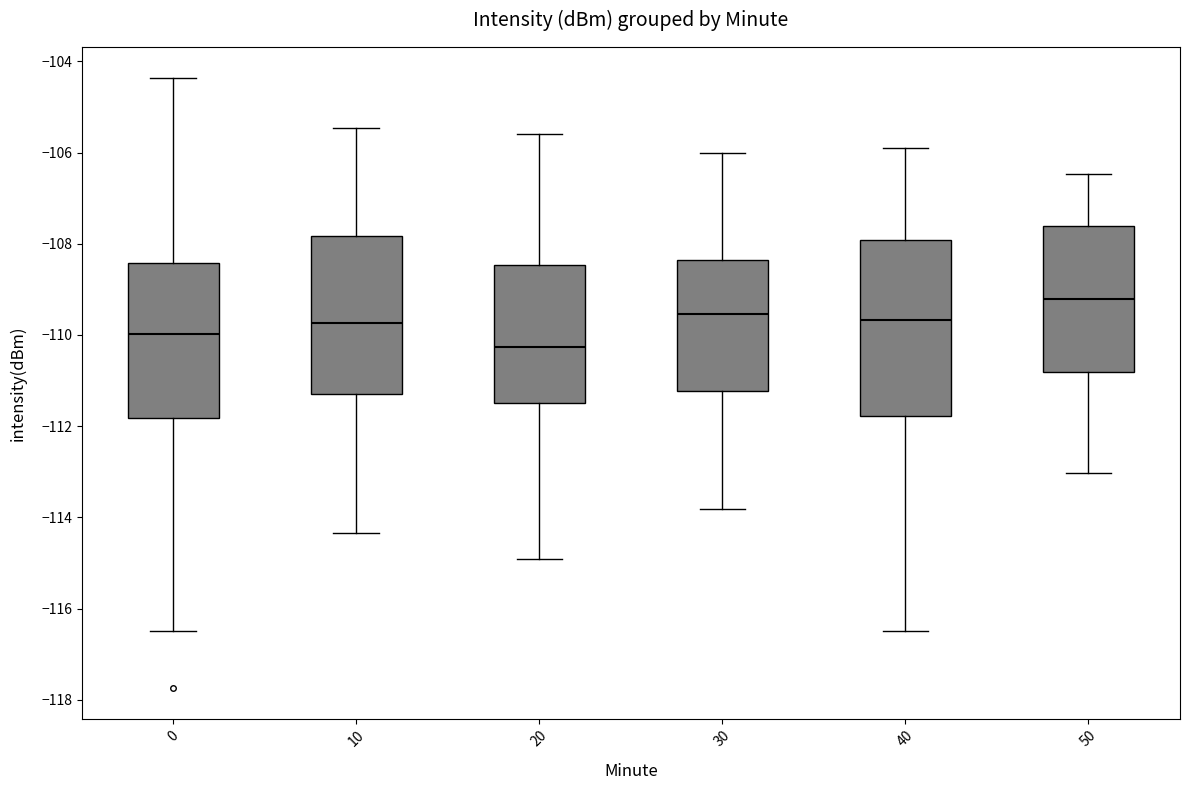

Which box's median line is the highest?

50